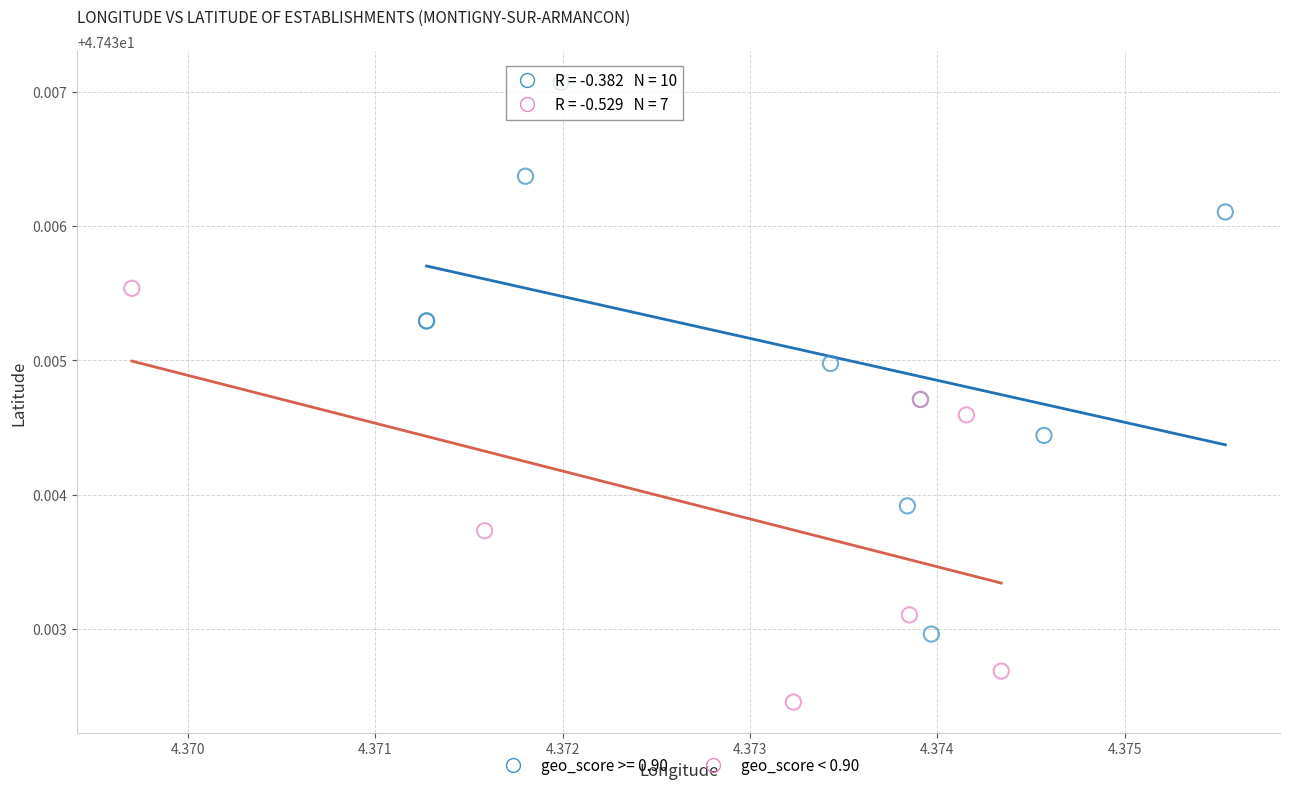

Which series reaches the maximum Y coordinate?

geo_score >= 0.90